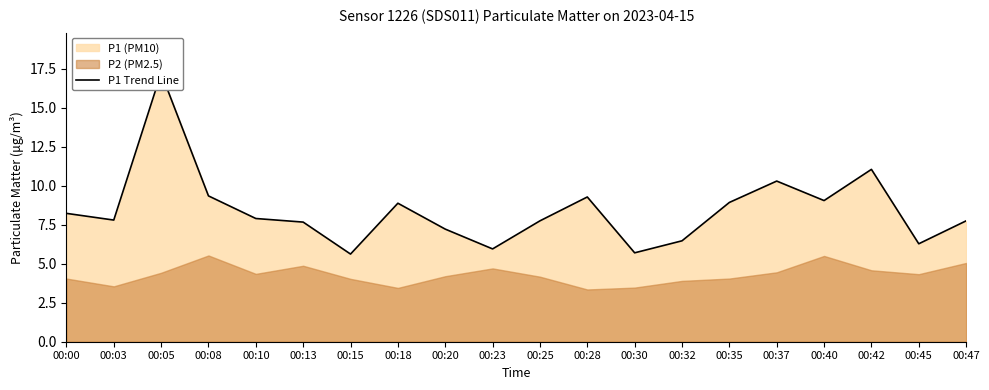

List the labels in order of value, largest first.

00:05, 00:42, 00:37, 00:08, 00:28, 00:40, 00:35, 00:18, 00:00, 00:10, 00:03, 00:25, 00:47, 00:13, 00:20, 00:32, 00:45, 00:23, 00:30, 00:15